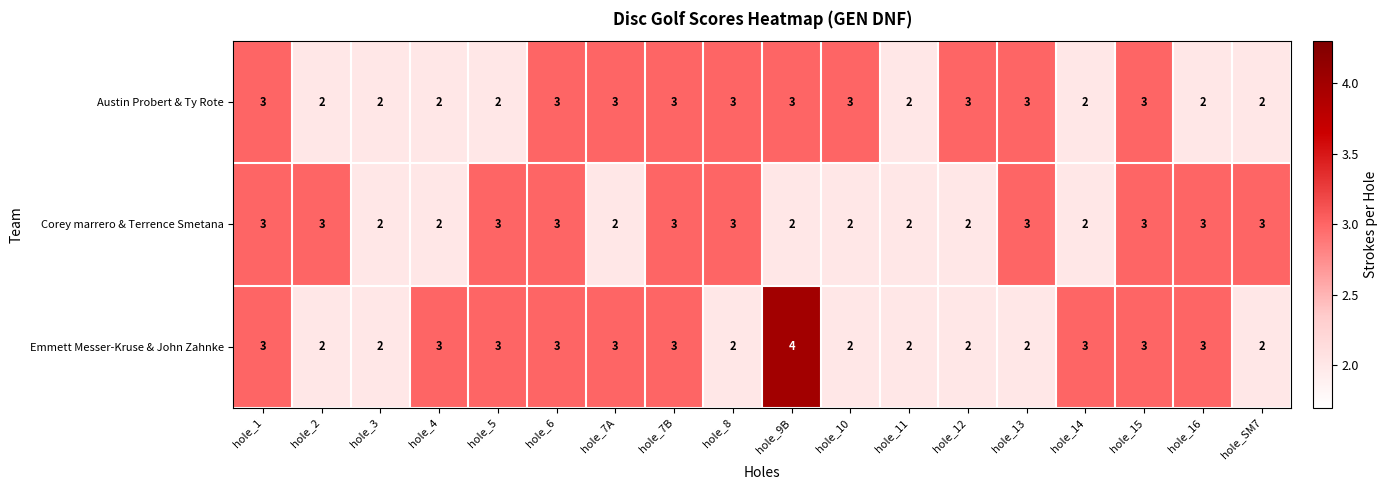

True or false: Emmett Messer-Kruse & John Zahnke has a value of 3 at hole_7A.

True